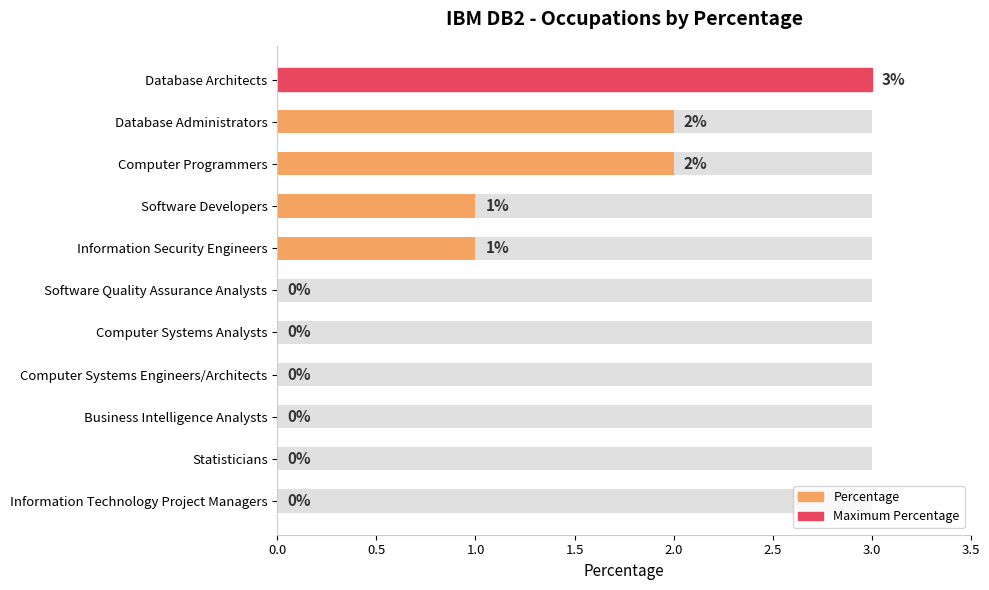

What is the difference between the maximum and second lowest values?

3